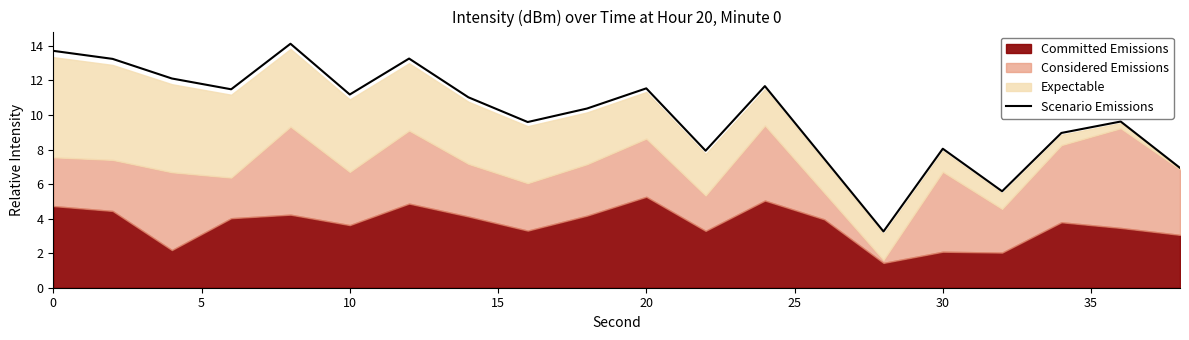

What is the average value?

10.1